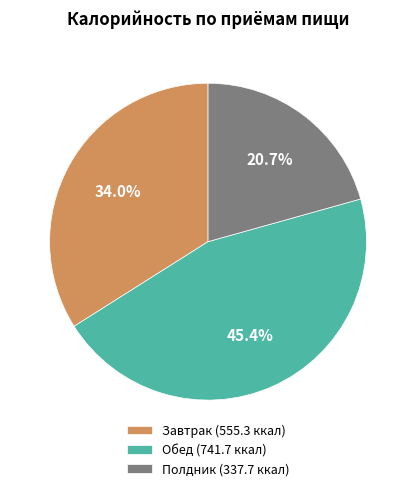

What is the ratio of the value at Полдник (337.7 ккал) to the value at Завтрак (555.3 ккал)?

0.6